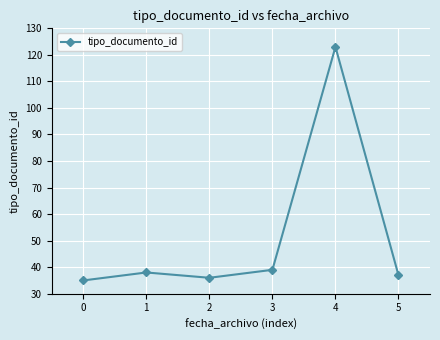

Where is the first local minimum?

2